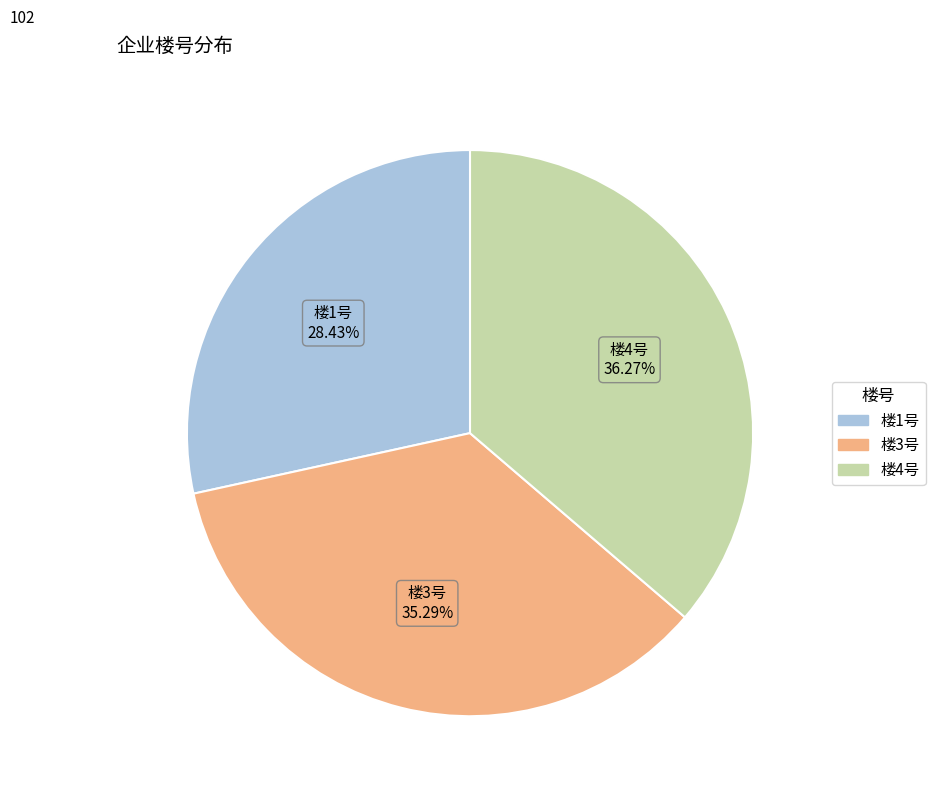

Does any single category account for the majority?

No